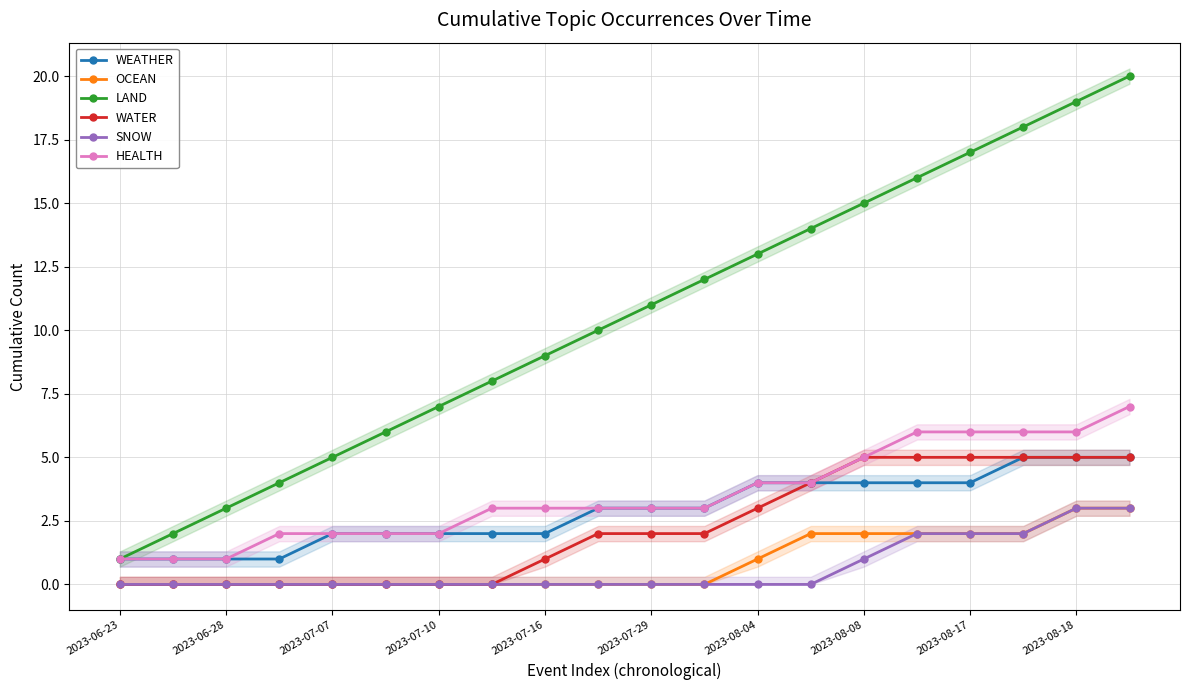

What is the spread (max minus min) of values at 13?

14